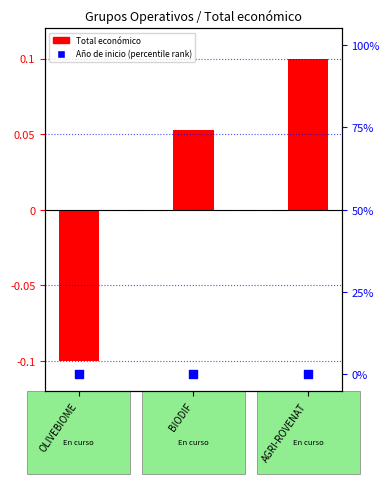

What is the total value across all series at AGRI-ROVENAT?

0.1